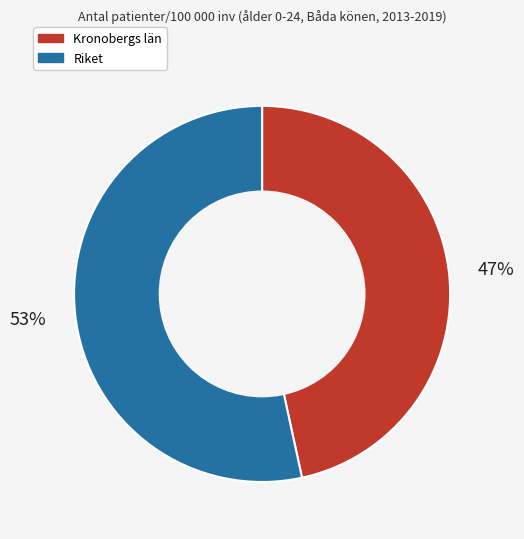

Do Kronobergs län and Riket together represent more than half of the pie?

Yes